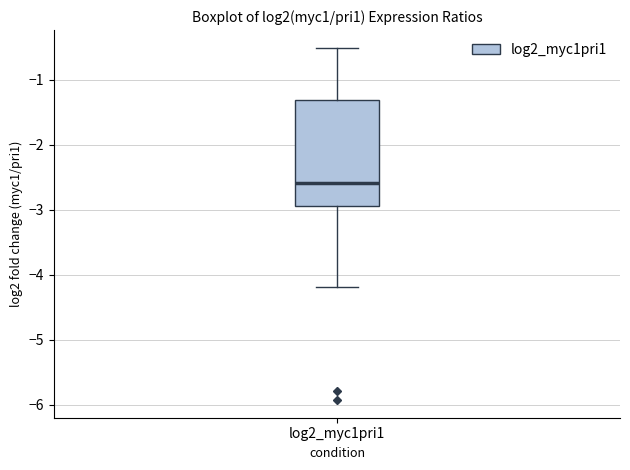

Where does the median line of the box for log2_myc1pri1 sit on the y-axis? The values are not printed on the chart, so give them approximately, as read against the axis.

-2.6